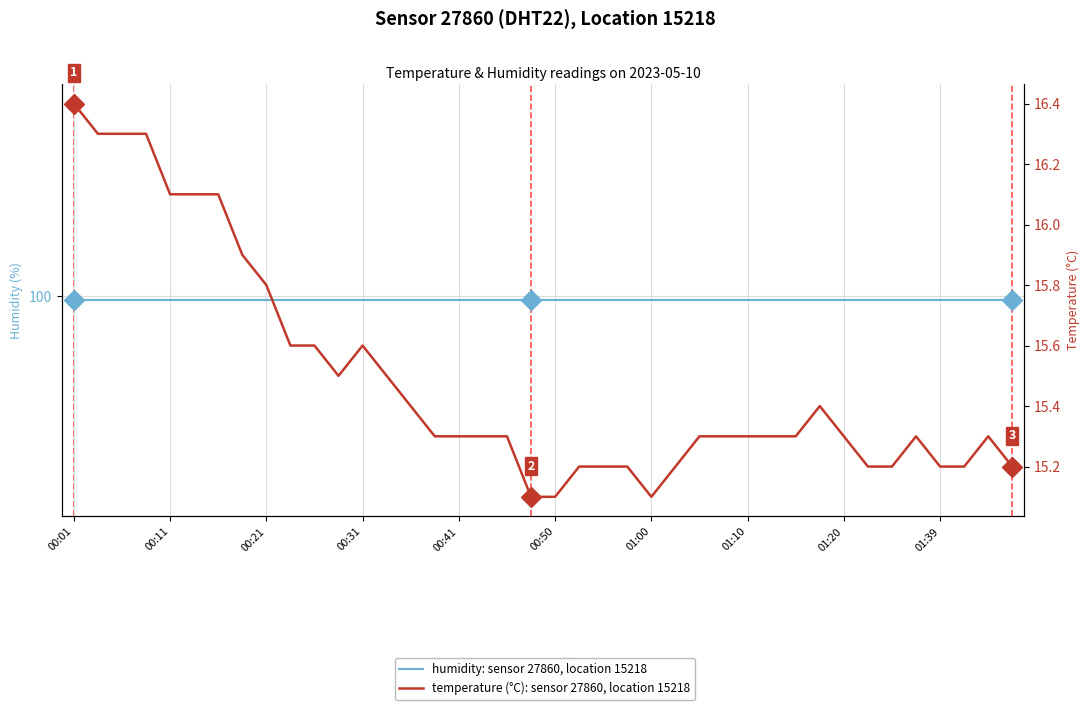

True or false: temperature (°C): sensor 27860, location 15218 and humidity: sensor 27860, location 15218 cross at least once.

False